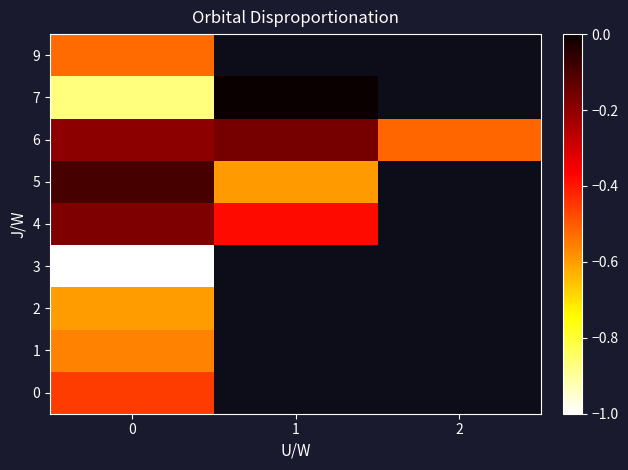

Between 0 and 2, which is larger?

2